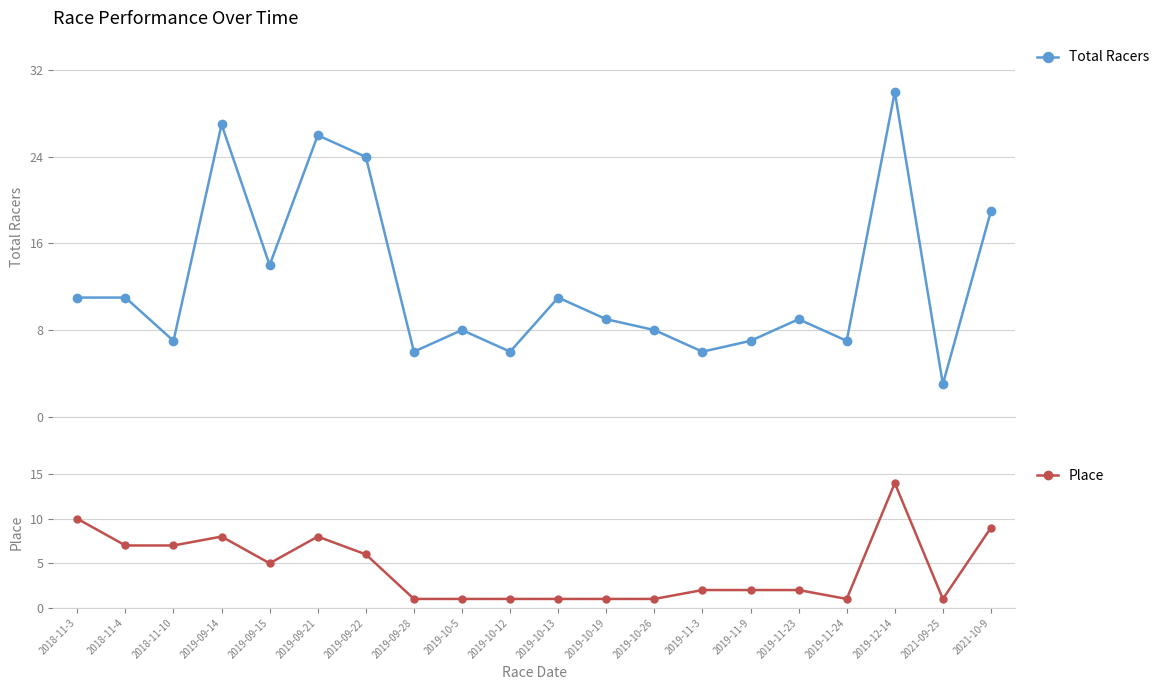

Rank the series by their average value, from lowest to highest.

Place, Total Racers